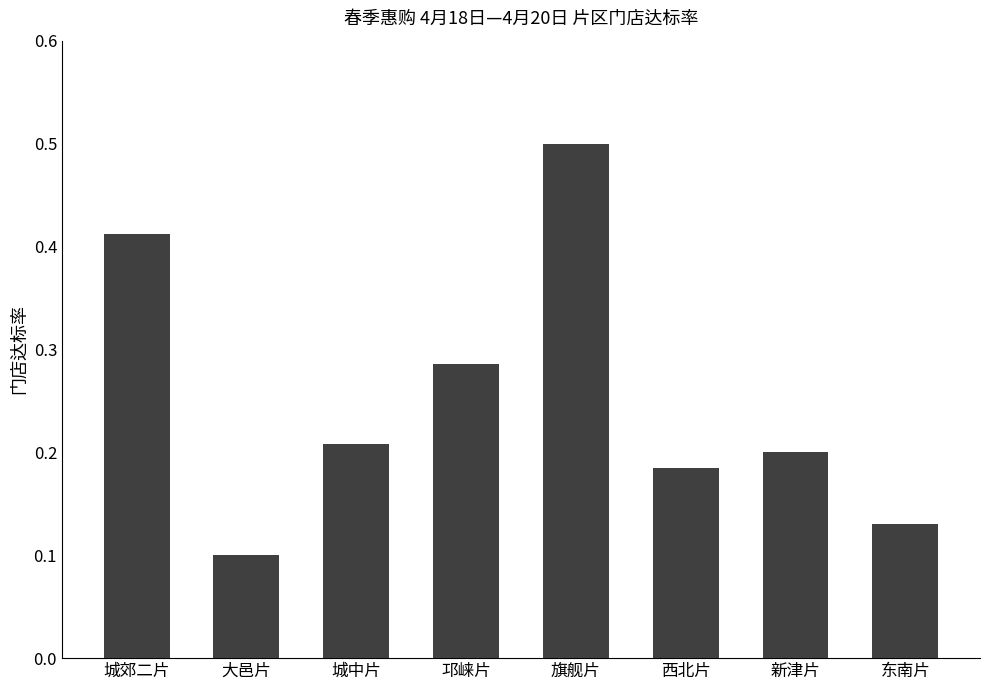

What is the label of the 8th bar from the left?

东南片